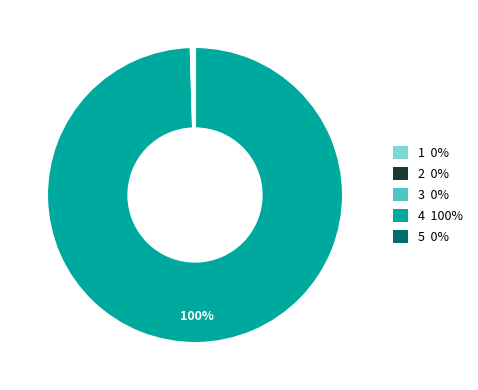

To the nearest percent, what is the difference between the largest and smallest slice percentages?

100%